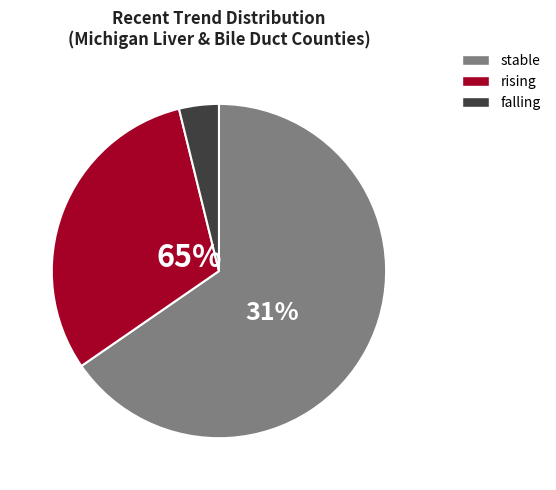

How many segments does this pie chart have?

3